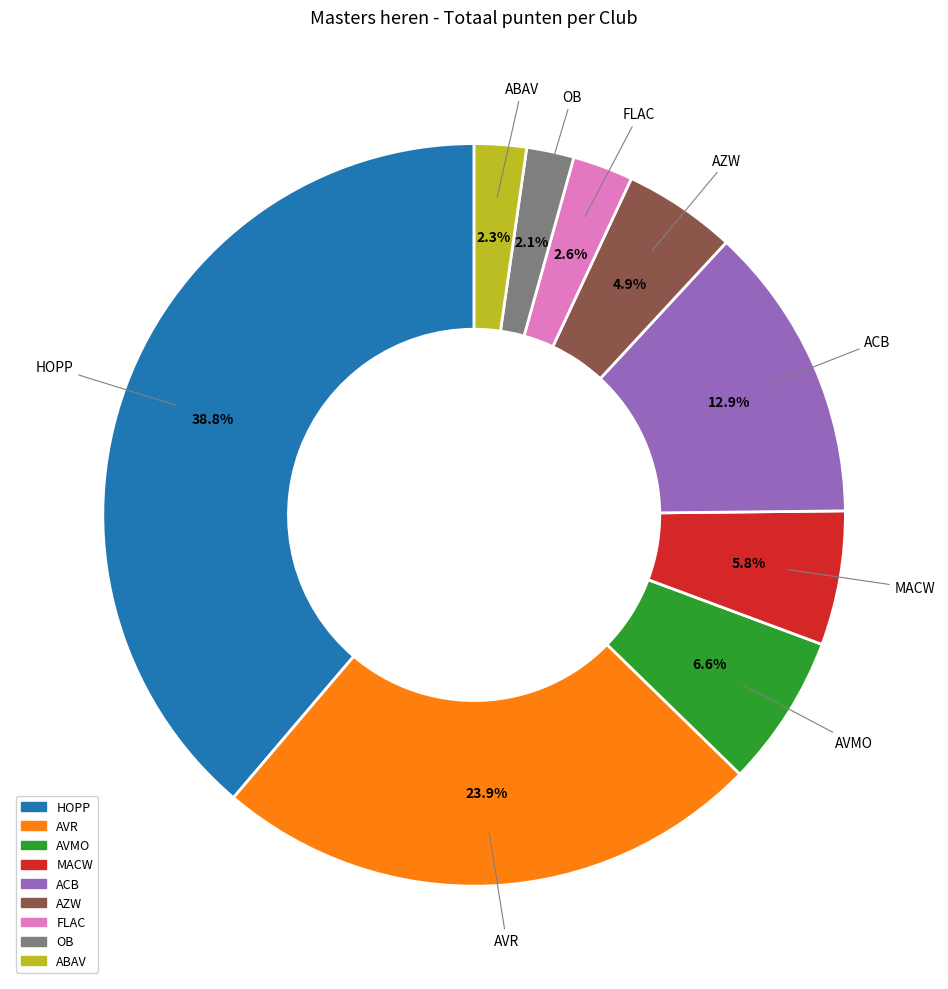

Does ACB represent more than half of the total?

No